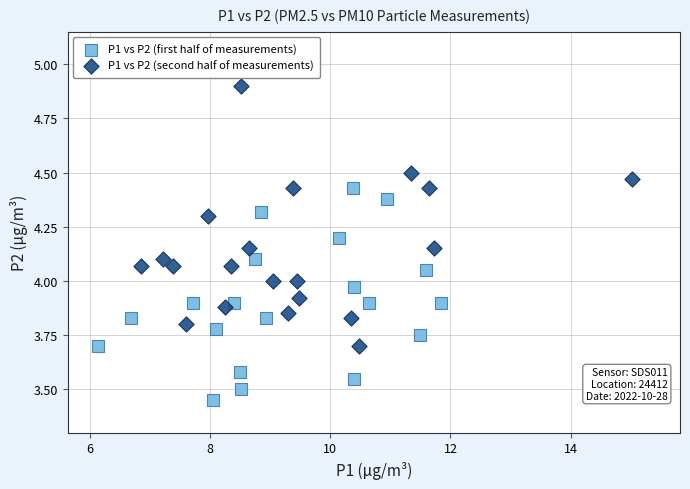

What are all the series names shown in the legend?

P1 vs P2 (first half of measurements), P1 vs P2 (second half of measurements)